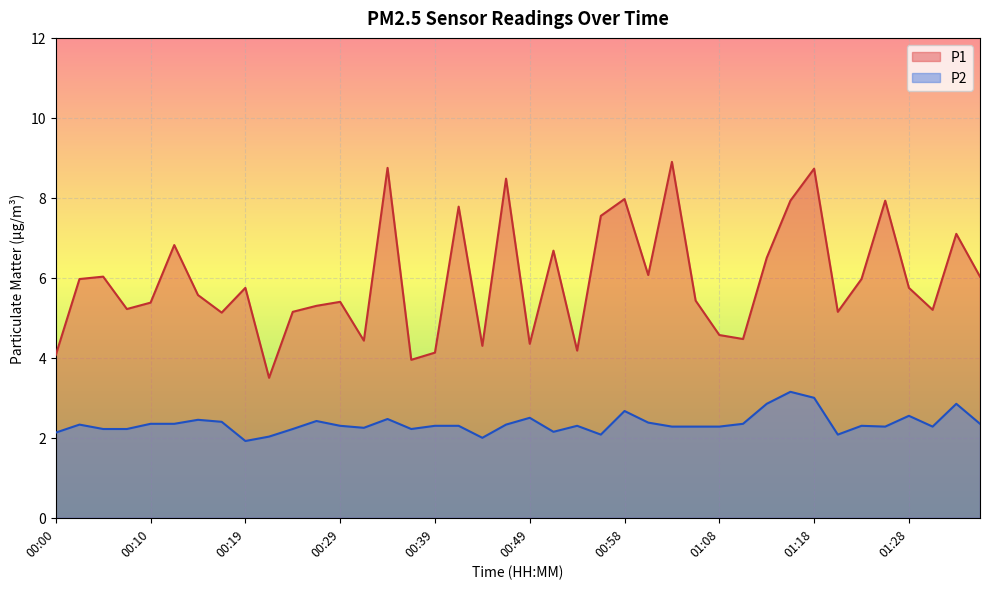

What is the difference between the P1 values at 01:08 and 01:25?

3.4